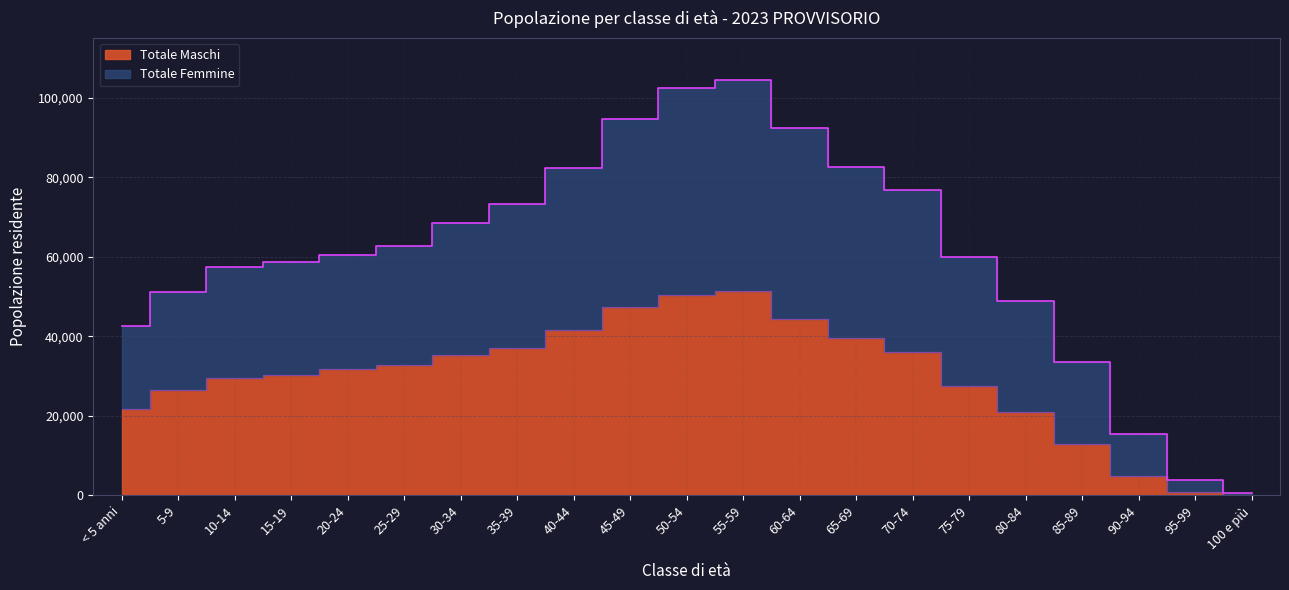

True or false: Totale Maschi and Totale Femmine cross at least once.

False